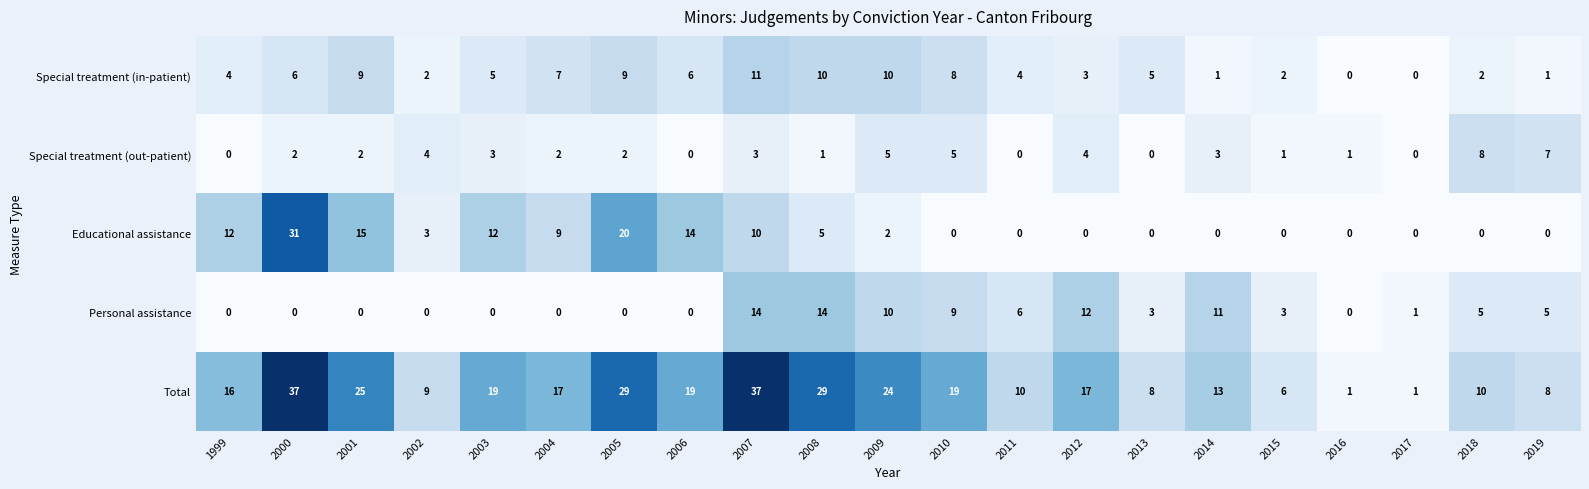

What is the average value of the Personal assistance series?

4